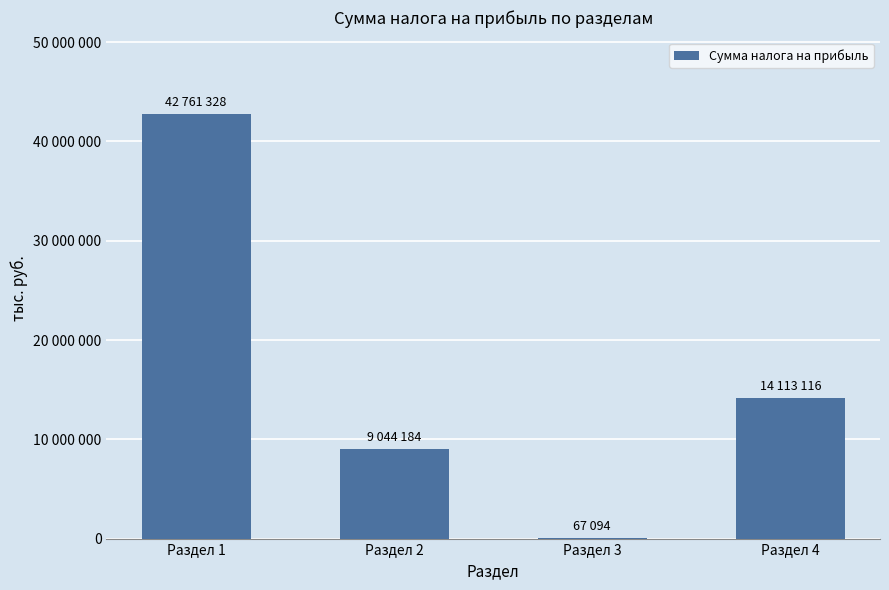

What is the value of the 1st bar from the left?

42761328